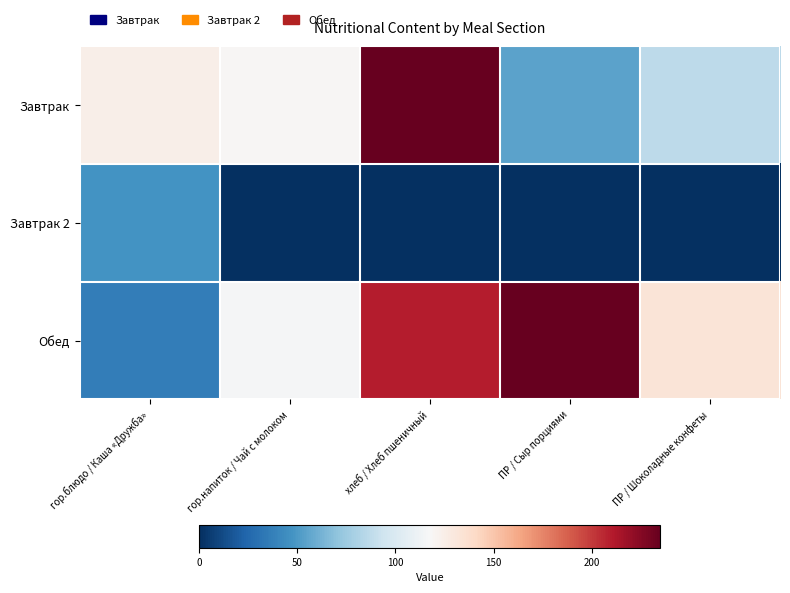

Reading left to right, what are all the values shown in this chart?

Завтрак: гор.блюдо / Каша «Дружба»=124.4	гор.напиток / Чай с молоком=119.0	хлеб / Хлеб пшеничный=235.0	ПР / Сыр порциями=55.0	ПР / Шоколадные конфеты=86.4
Завтрак 2: гор.блюдо / Каша «Дружба»=47.0	гор.напиток / Чай с молоком=0.0	хлеб / Хлеб пшеничный=0.0	ПР / Сыр порциями=0.0	ПР / Шоколадные конфеты=0.0
Обед: гор.блюдо / Каша «Дружба»=36.0	гор.напиток / Чай с молоком=116.0	хлеб / Хлеб пшеничный=210.0	ПР / Сыр порциями=235.0	ПР / Шоколадные конфеты=133.0